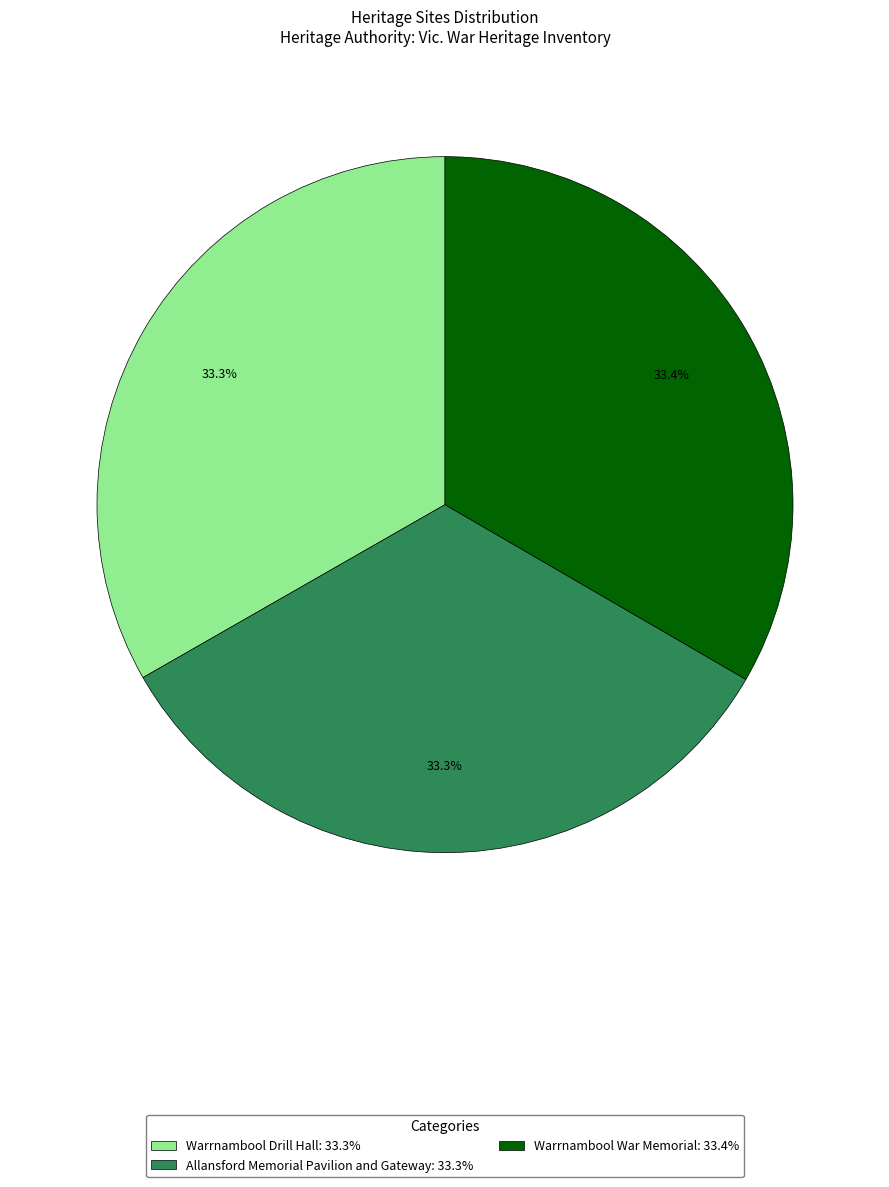

What is the ratio of the value at Allansford Memorial Pavilion and Gateway to the value at Warrnambool Drill Hall?

1.0